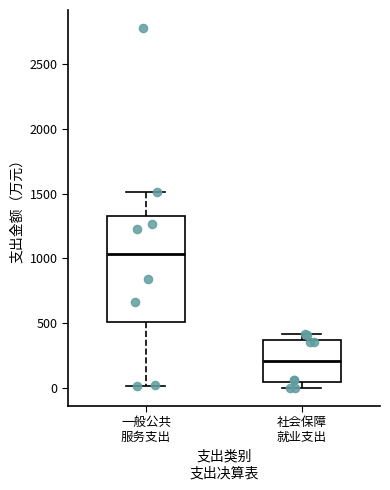

Where is the lower edge of the box for 社会保障 就业支出 on the y-axis? The values are not printed on the chart, so give them approximately, as read against the axis.

50